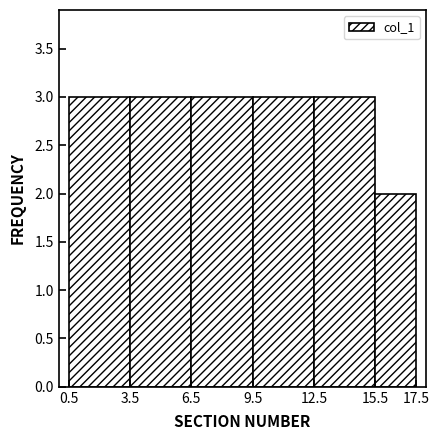

Reading left to right, list every bar in this chart as the range it spans on the x-axis followed by its height. The values are not printed on the chart, so give them approximately, as read against the axis.

0.5 to 3.5: 3
3.5 to 6.5: 3
6.5 to 9.5: 3
9.5 to 12.5: 3
12.5 to 15.5: 3
15.5 to 17.5: 2